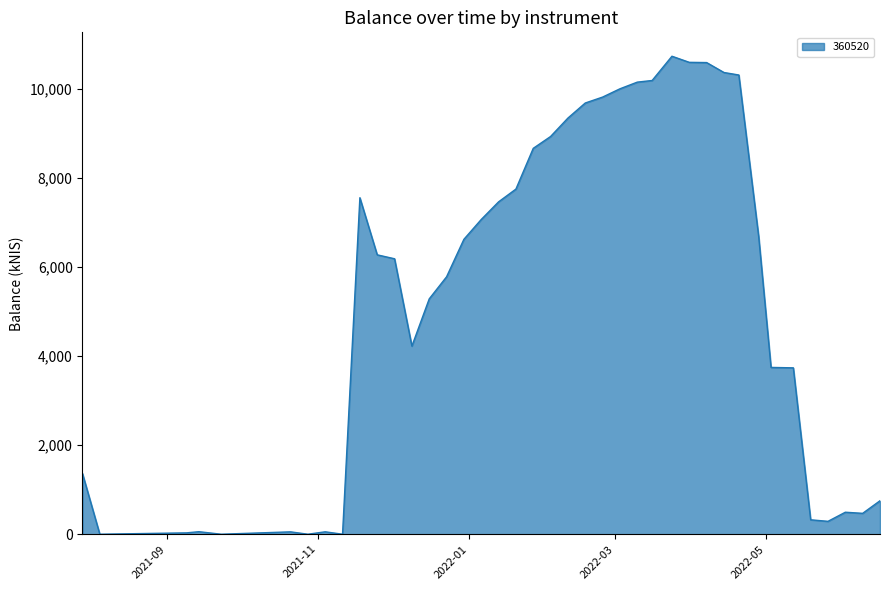

What is the maximum value shown in the chart?

10727.3